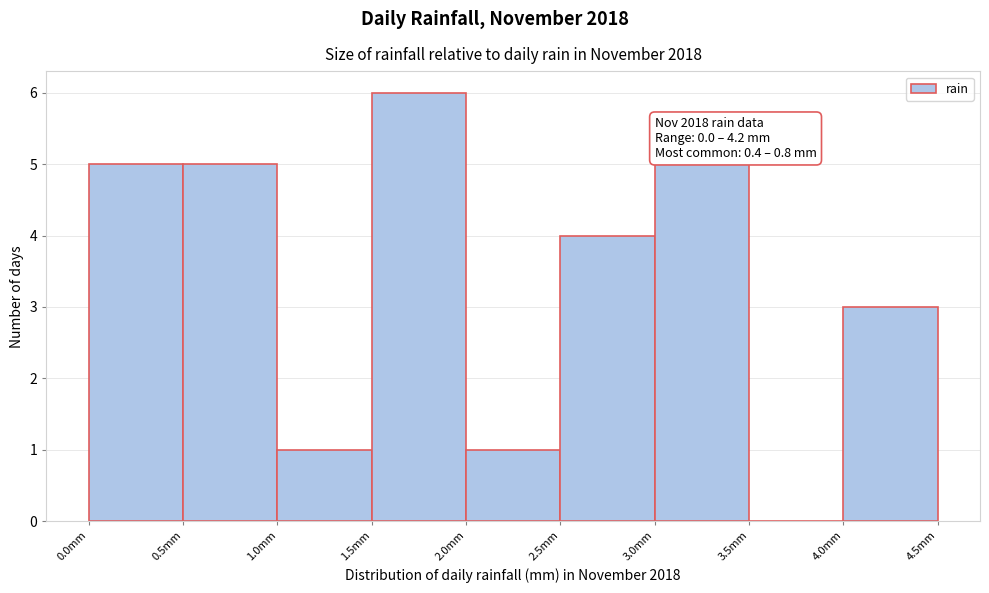

Which range on the x-axis has the tallest bar?

1.5 to 2.0